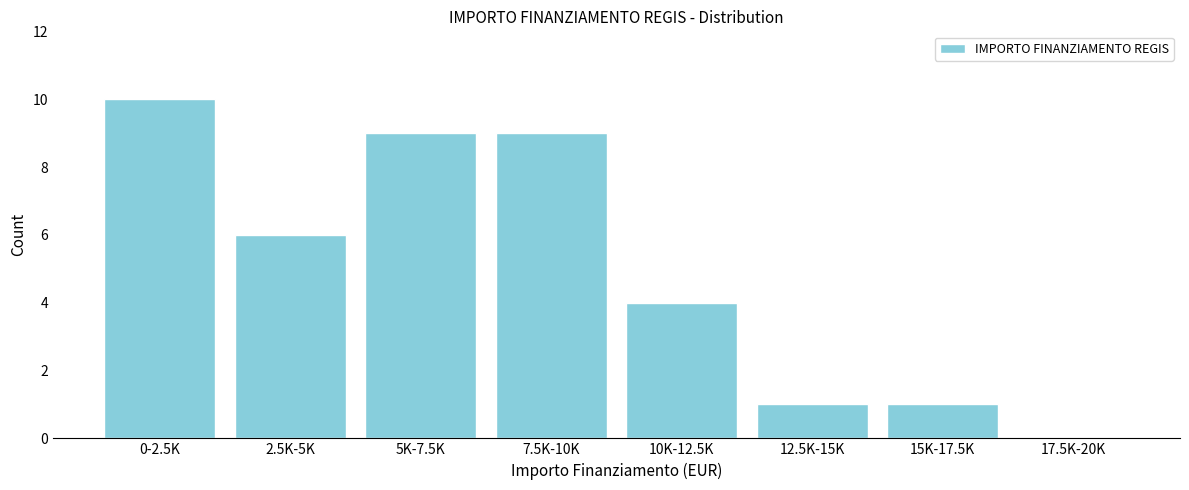

Reading left to right, list all the values displayed in this chart.

0-2.5K=10	2.5K-5K=6	5K-7.5K=9	7.5K-10K=9	10K-12.5K=4	12.5K-15K=1	15K-17.5K=1	17.5K-20K=0